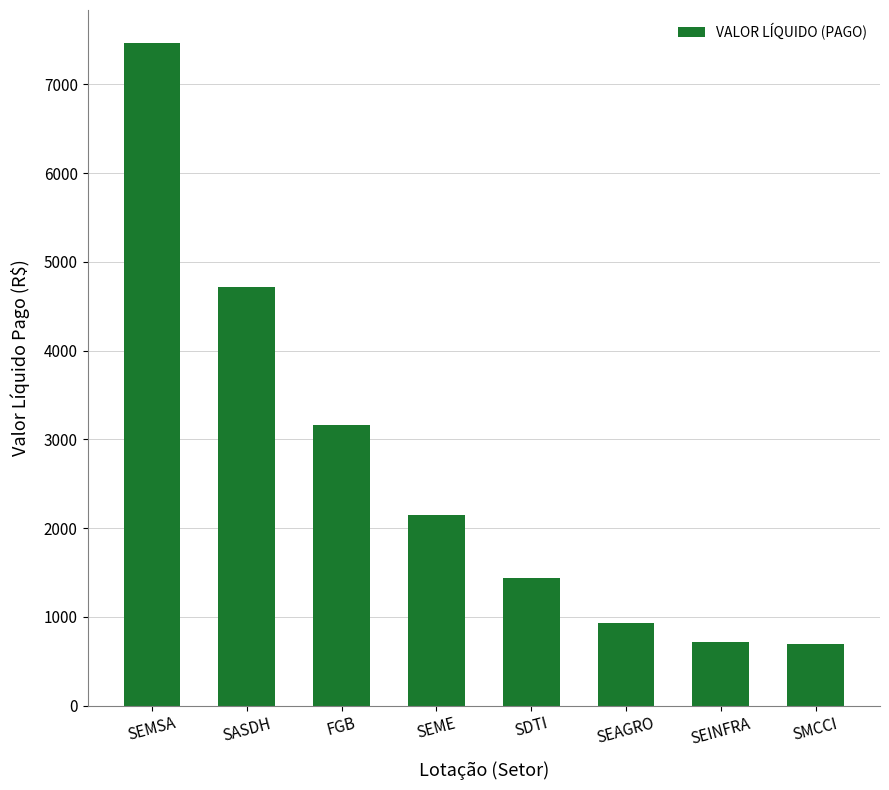

What is the label of the 2nd bar from the right?

SEINFRA